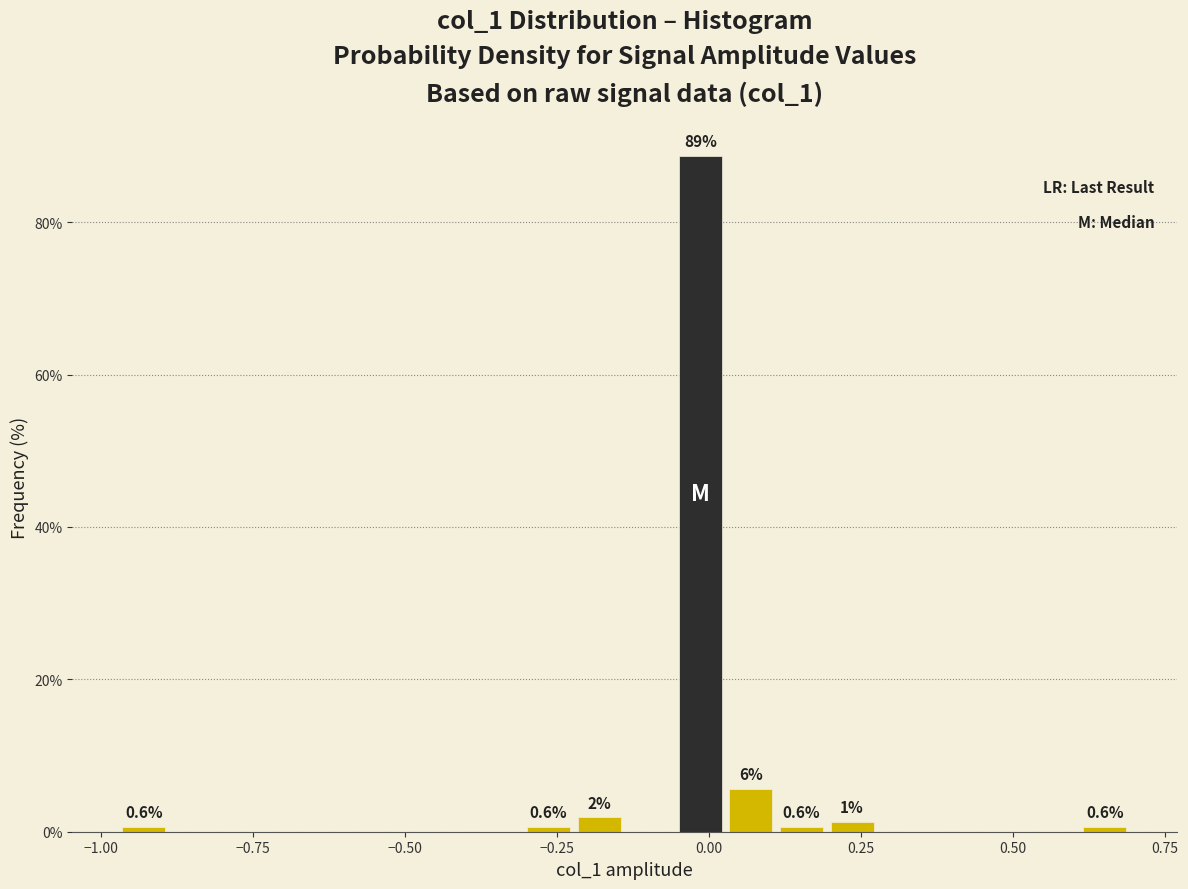

Around what value on the x-axis is the tallest bar? Give the approximate position of its centre, as read against the axis.

0.00